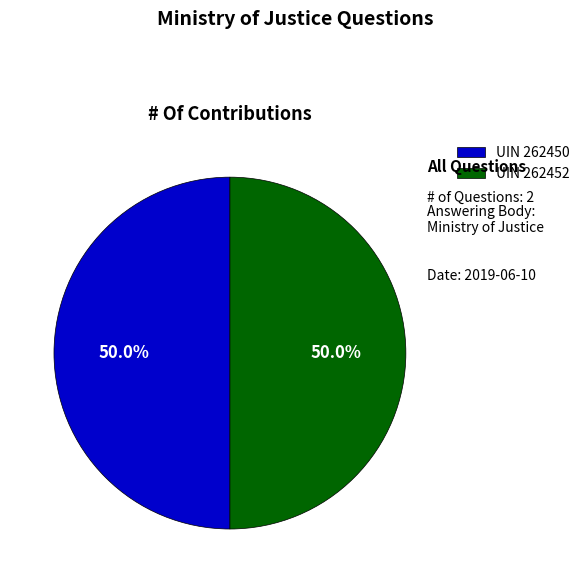

To the nearest percent, what is the average slice percentage?

50%